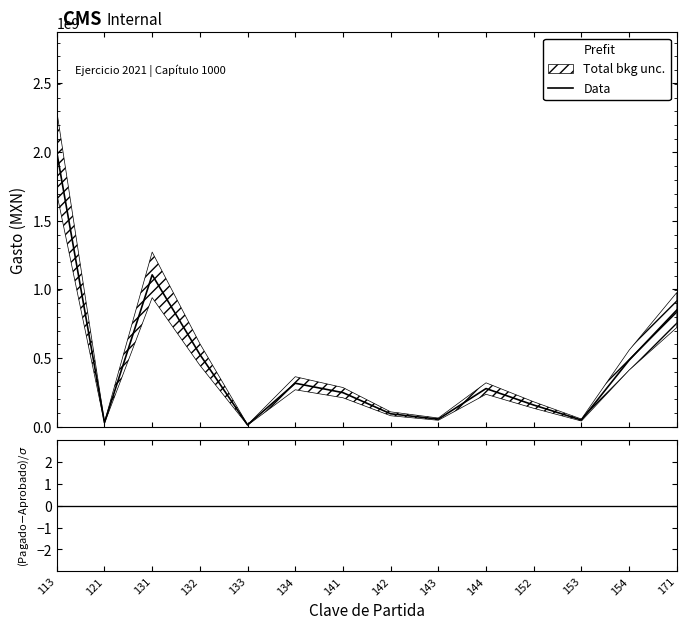

At which category does the data reach its first local valley?

121